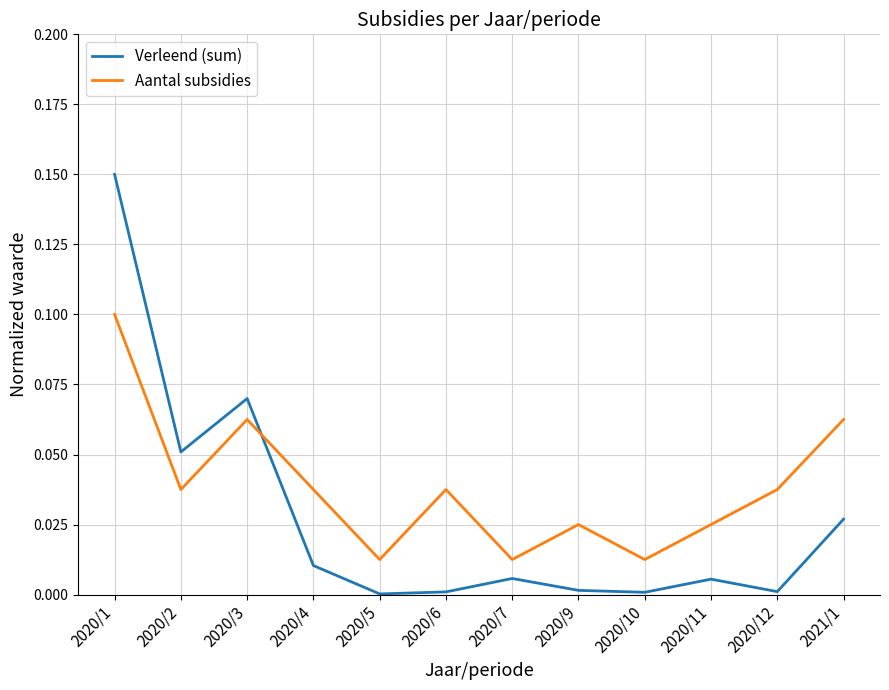

What position from the right is 2020/4?

9